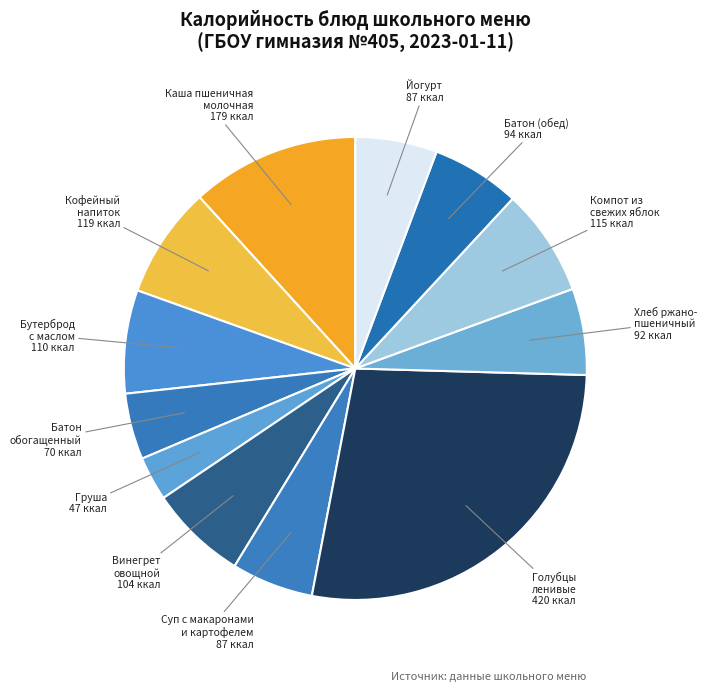

To the nearest percent, what is the difference between the largest and smallest slice percentages?

24%